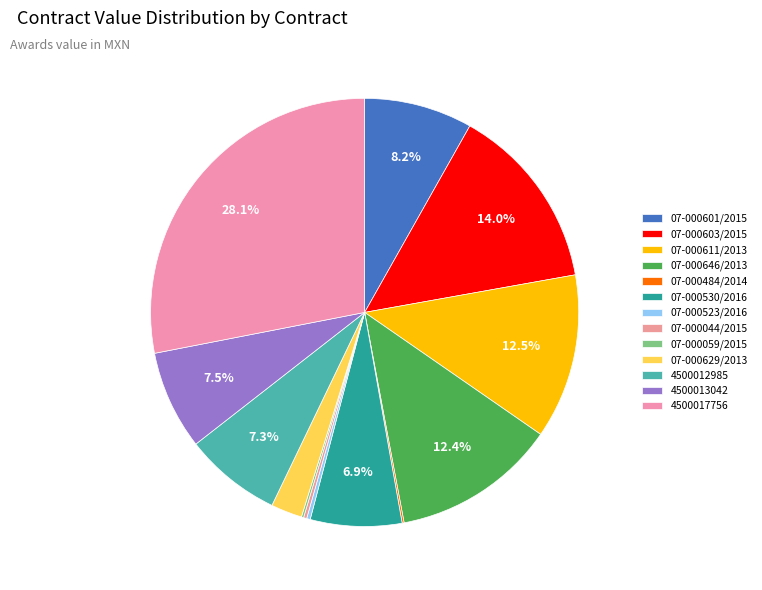

To the nearest percent, what is the combined percentage of 07-000601/2015 and 4500013042?

16%